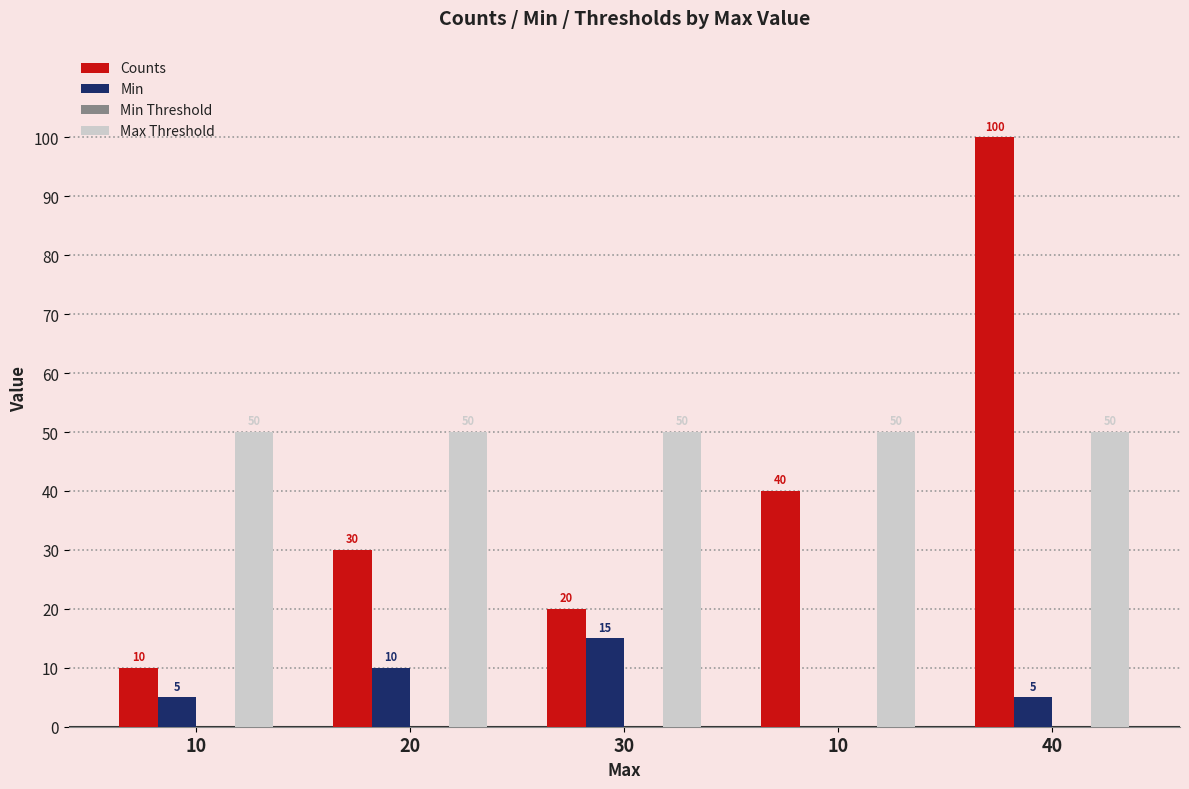

The value of Max Threshold at 40 is 26. True or false?

False